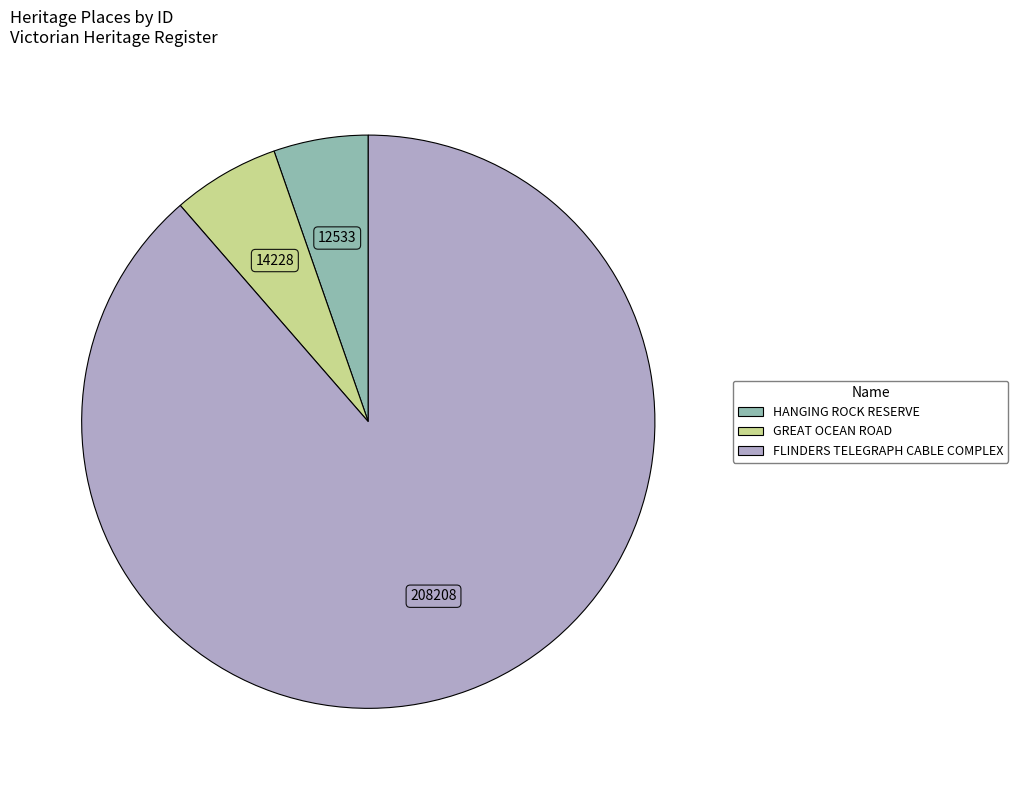

Which has a higher value, FLINDERS TELEGRAPH CABLE COMPLEX or HANGING ROCK RESERVE?

FLINDERS TELEGRAPH CABLE COMPLEX